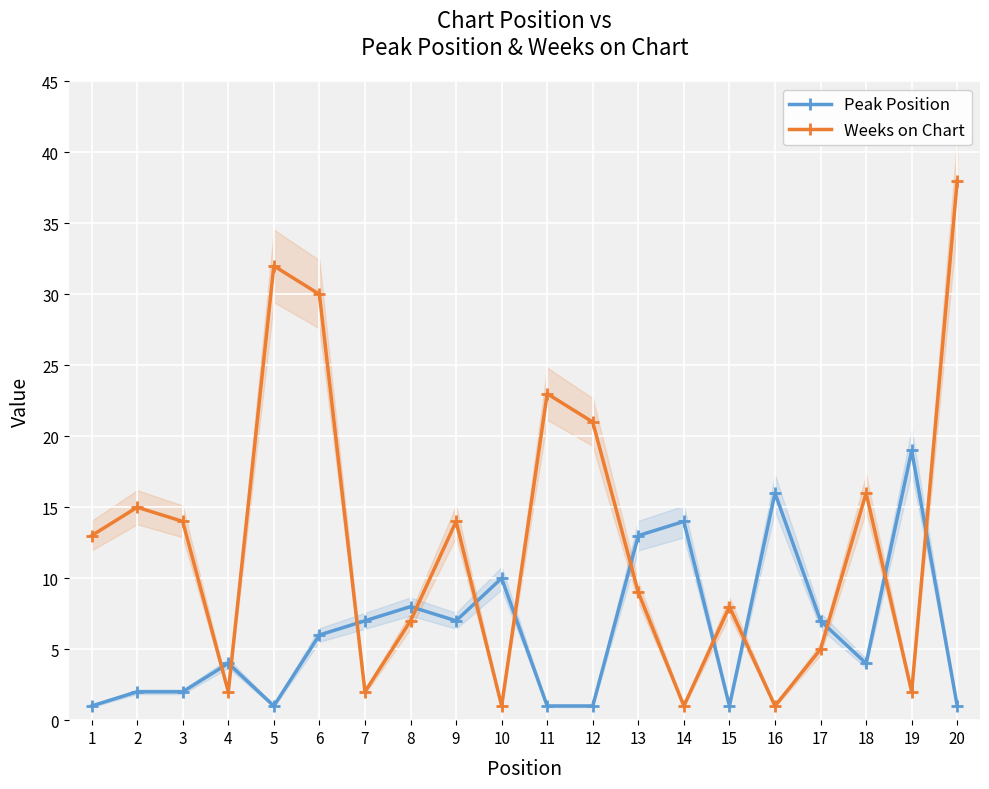

Which has a higher value, 18 or 20?

18